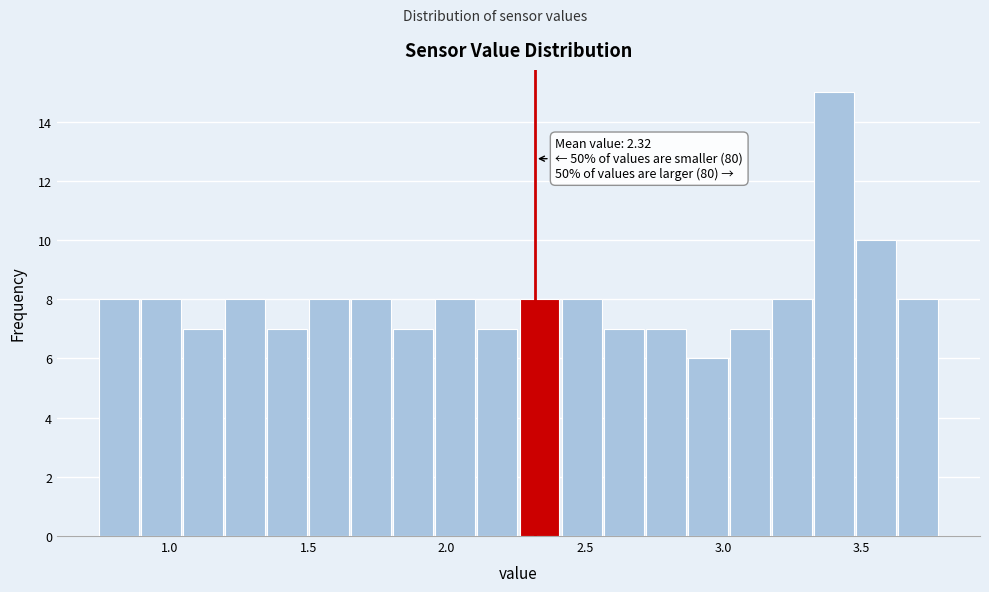

Around what value on the x-axis is the tallest bar? Give the approximate position of its centre, as read against the axis.

3.40